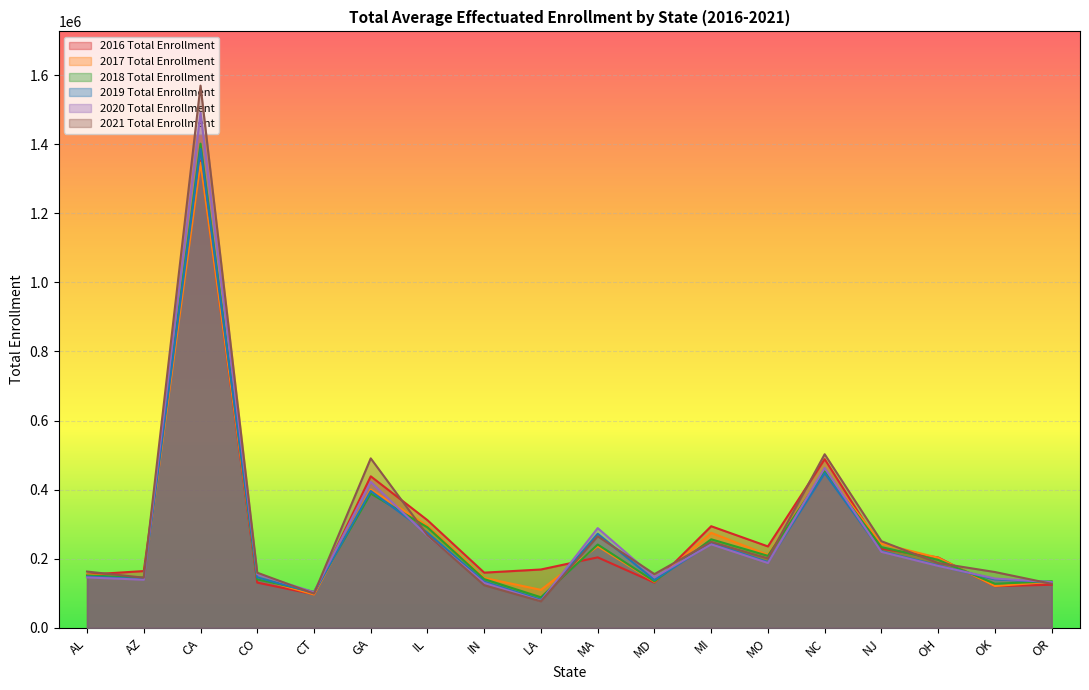

How many lines are shown in the chart?

6